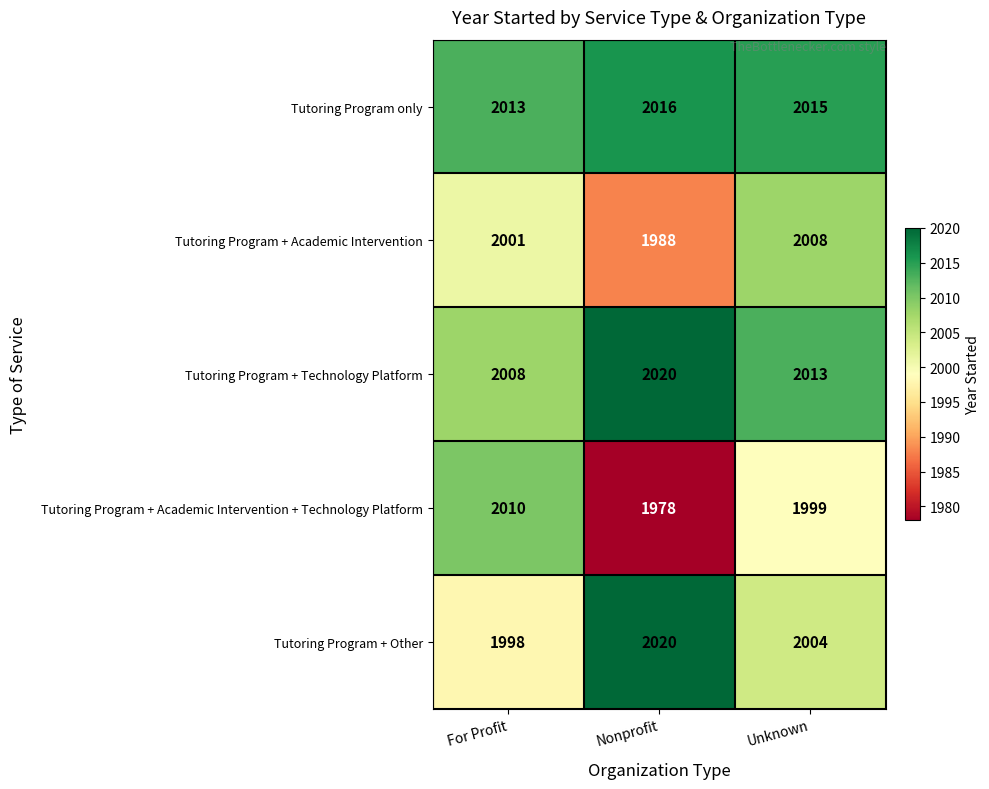

Count the number of categories in the chart.

3